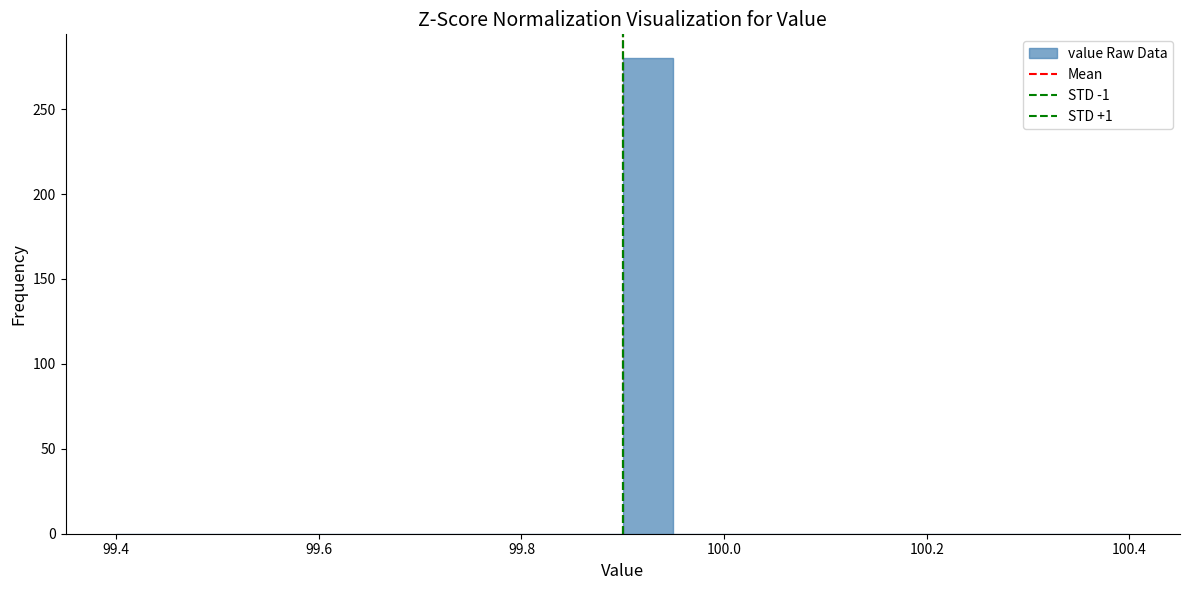

Read against the x-axis, roughly where is the centre of the tallest bar?

99.92